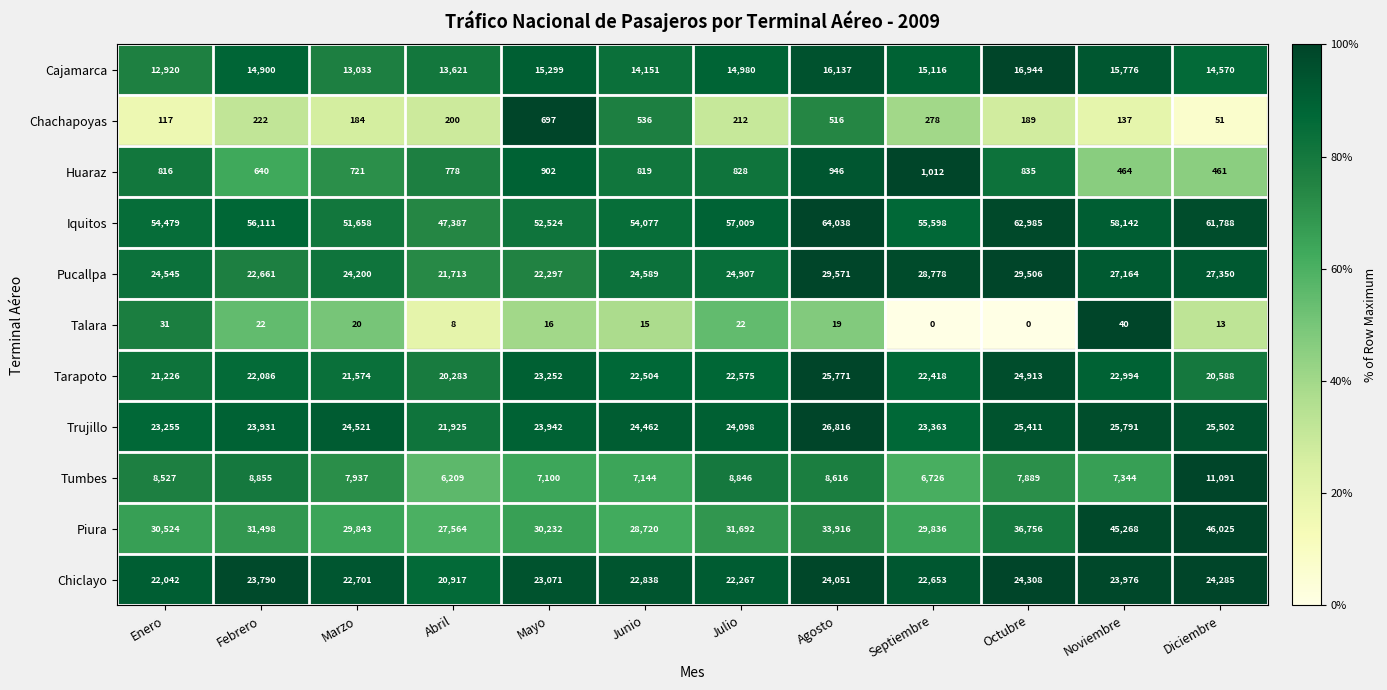

What is the total value across all series at Octubre?

229736